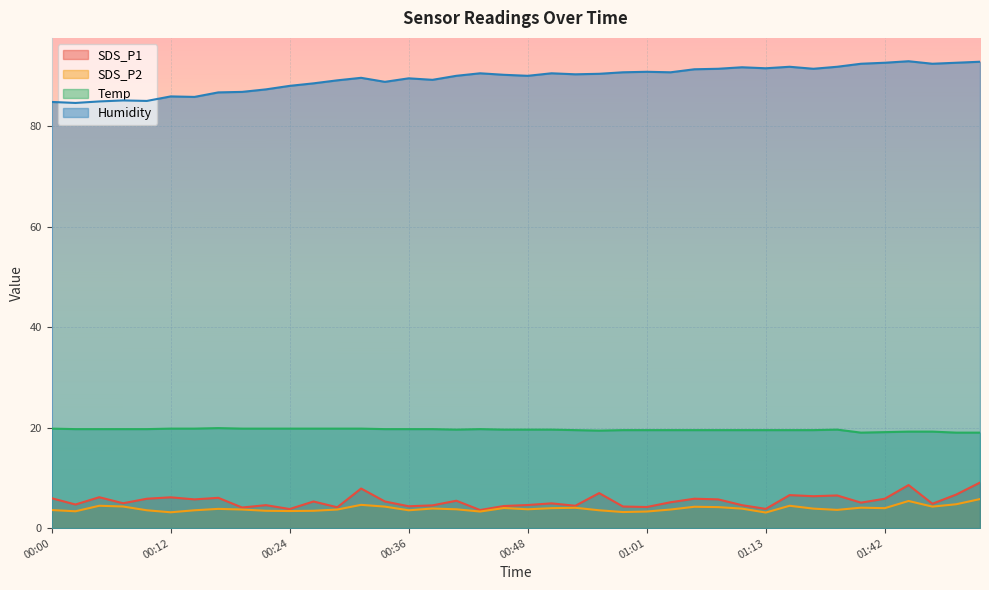

Is the value of SDS_P1 at 00:14 greater than the value of Temp at 00:46?

No